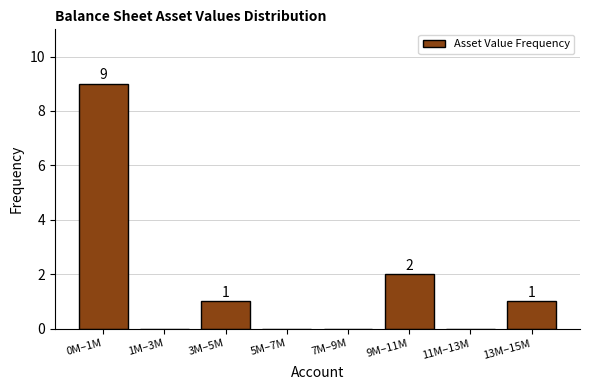

Reading right to left, transcribe all the data shown in this chart.

13M–15M=1	11M–13M=0	9M–11M=2	7M–9M=0	5M–7M=0	3M–5M=1	1M–3M=0	0M–1M=9